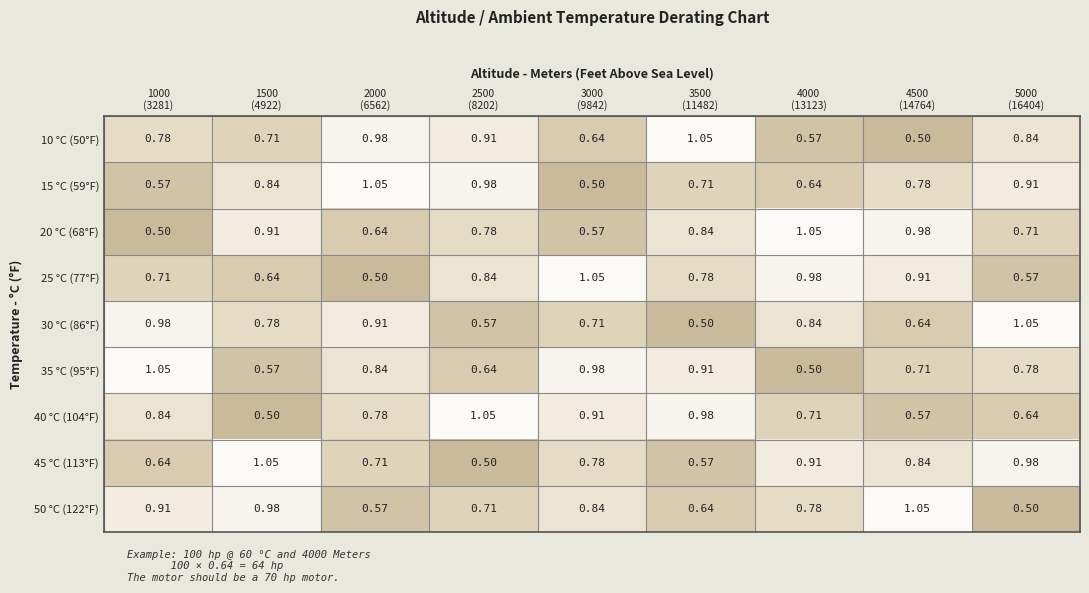

How many series are shown in this chart?

9